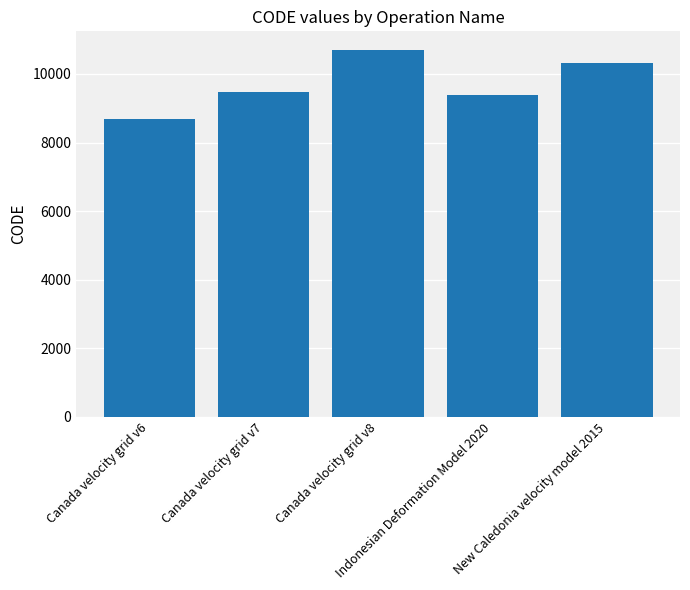

Between Canada velocity grid v7 and Canada velocity grid v8, which is larger?

Canada velocity grid v8